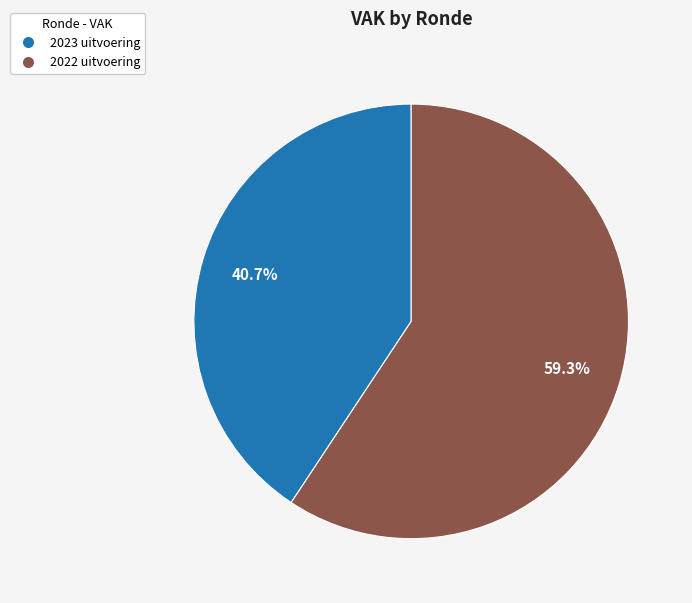

To the nearest percent, what portion does 2022 uitvoering represent?

59%